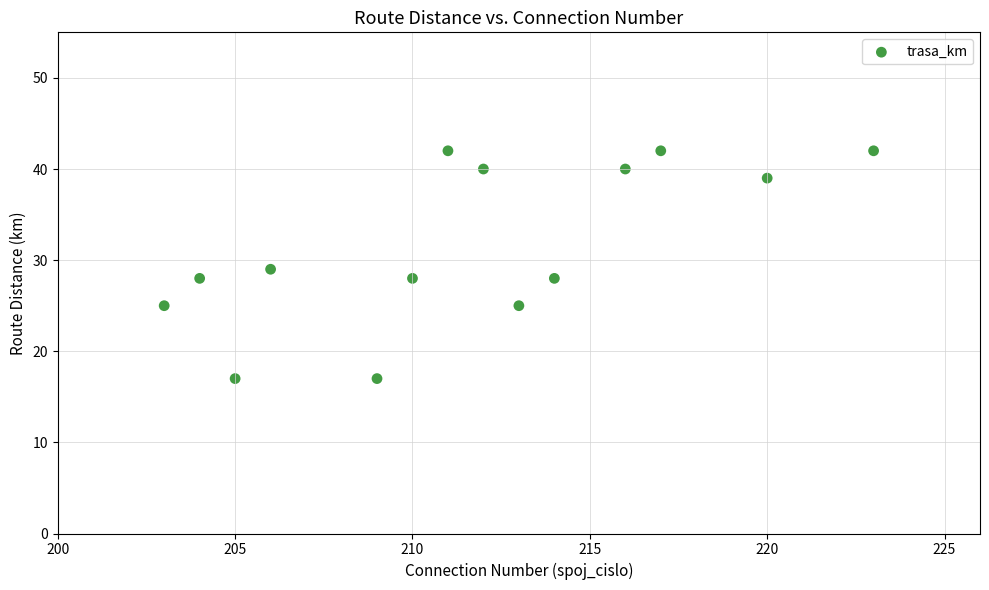

What is the range of X values (max minus min)?

20